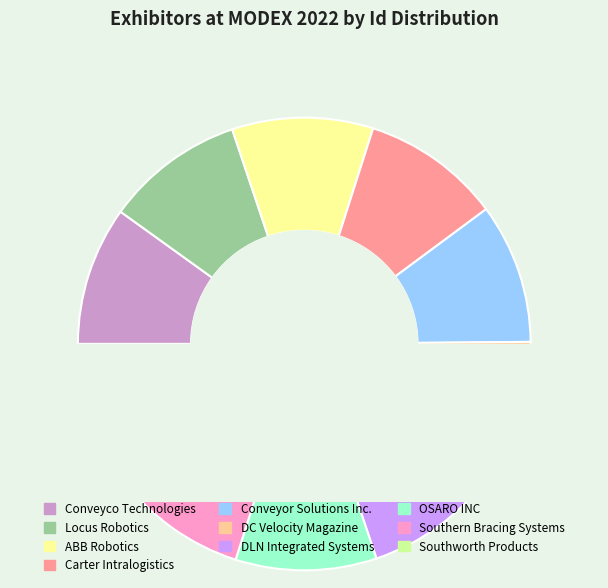

To the nearest percent, what percentage of the pie is DC Velocity Magazine?

10%